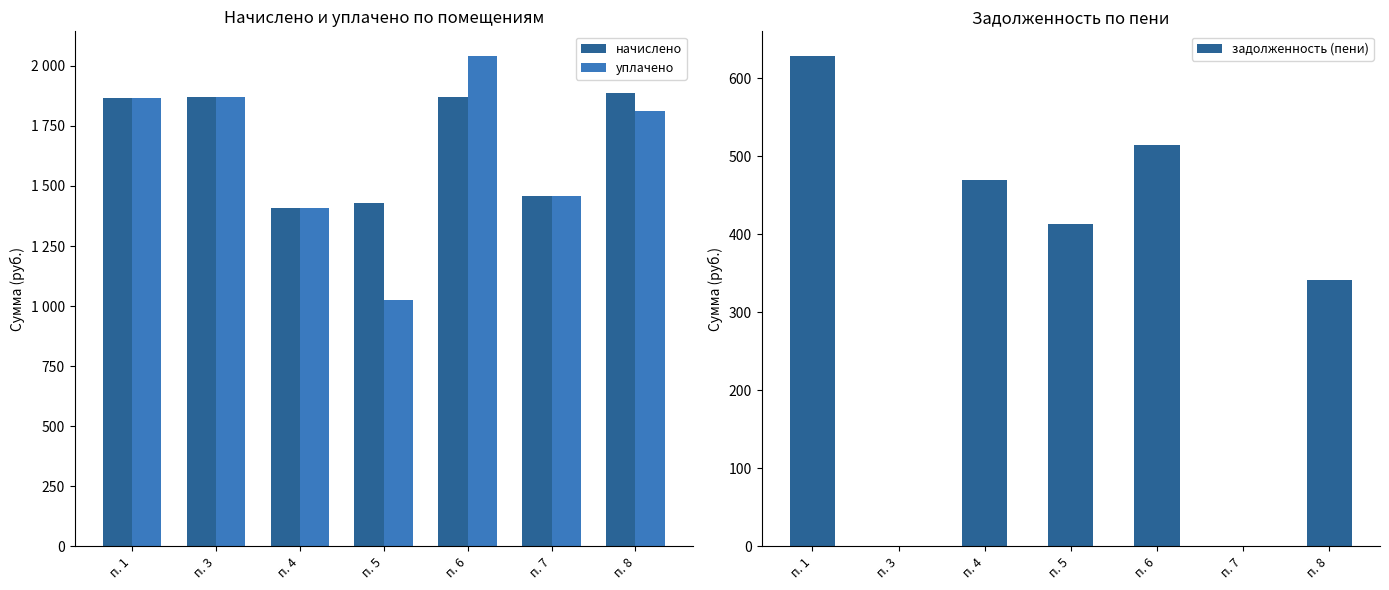

How many values in the задолженность (пени) series exceed 412?

4